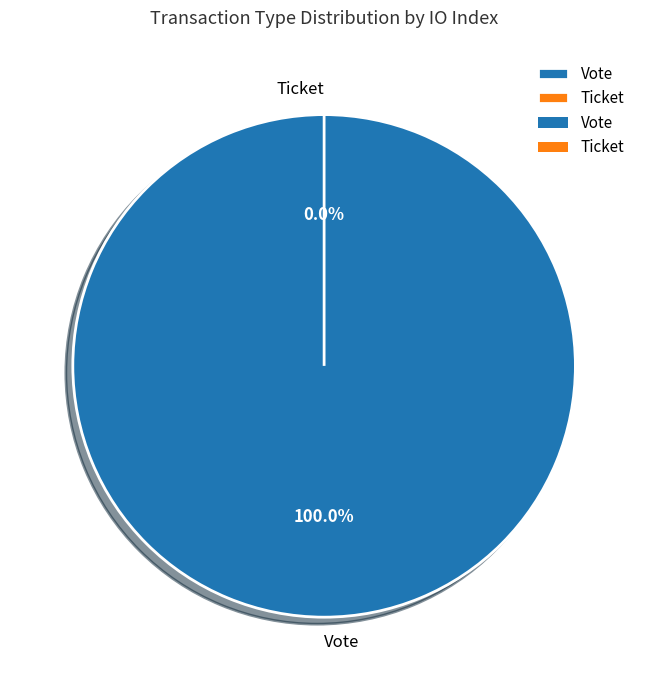

Which slice is the largest?

Vote